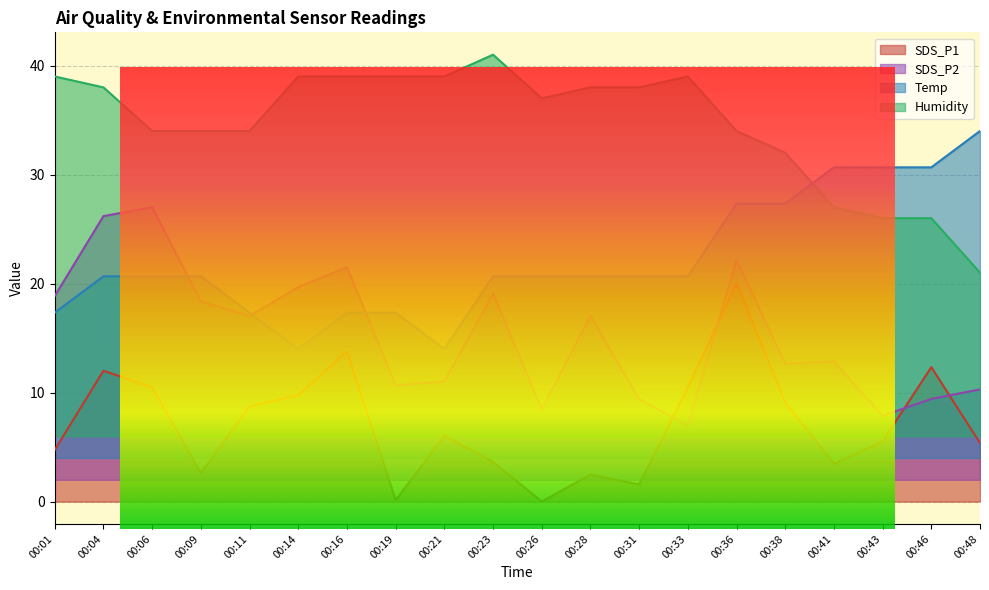

At which category does the chart reach its peak across all series?

00:23